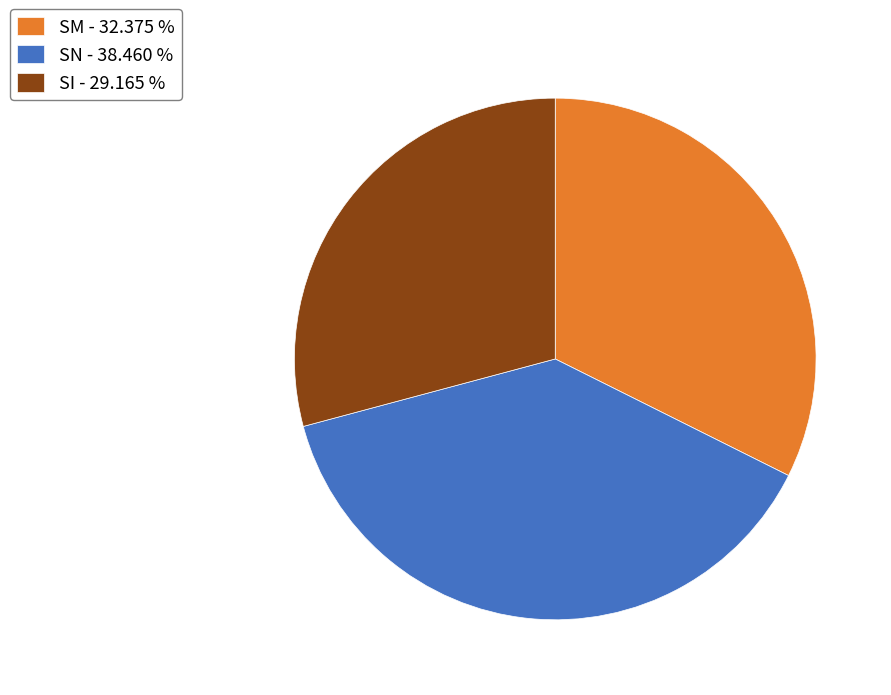

What is the ratio of the value at SN - 38.460 % to the value at SI - 29.165 %?

1.3